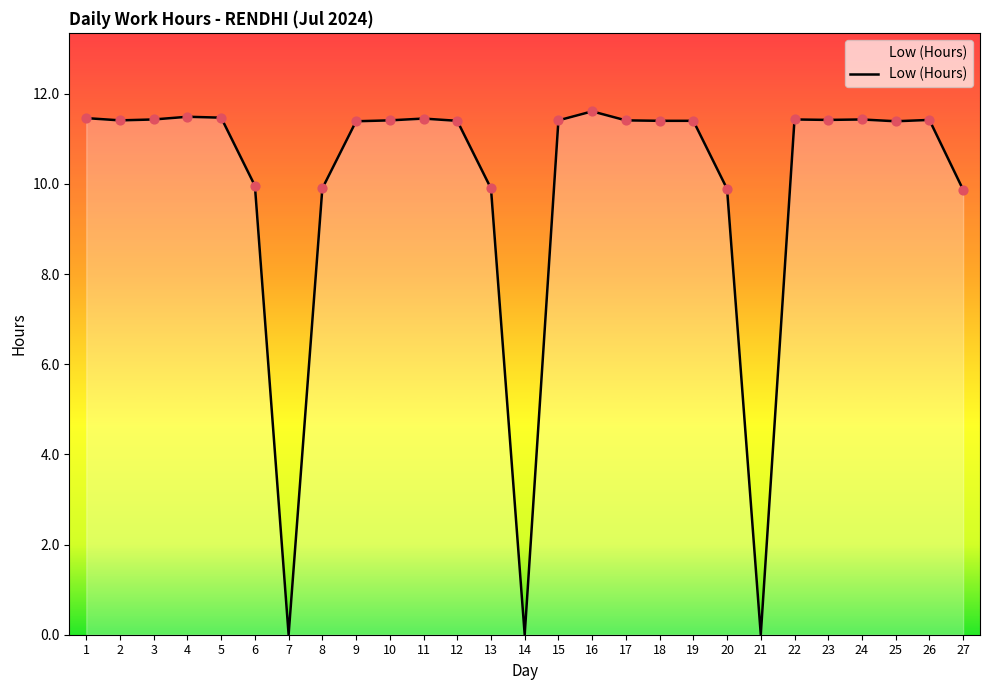

Between 14 and 23, which is larger?

23